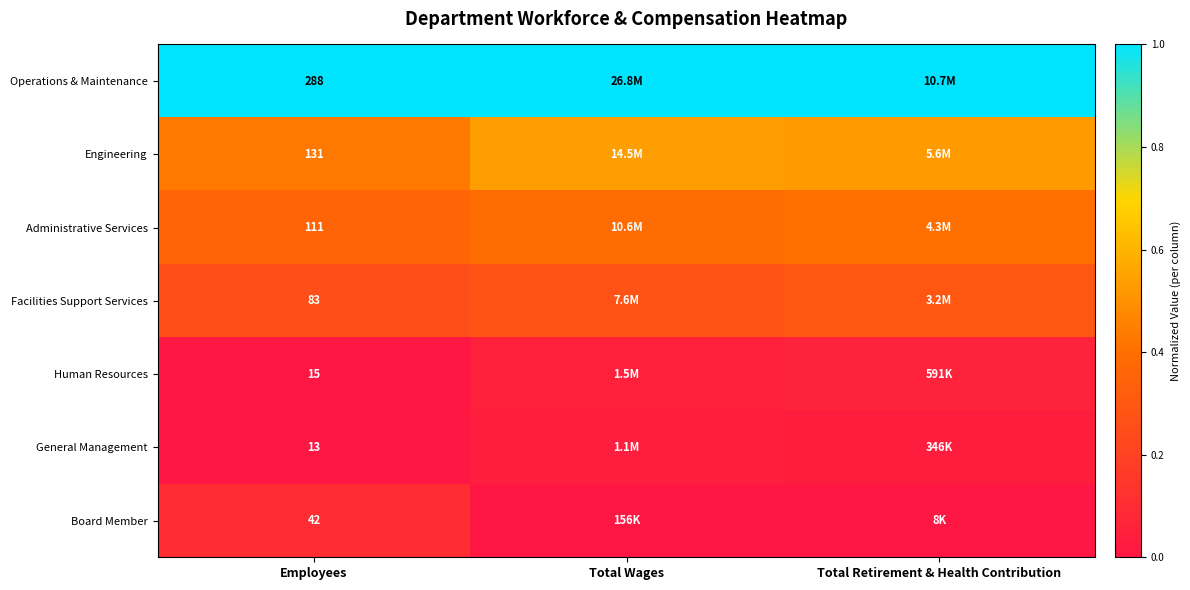

Rank the series at Employees from highest to lowest value.

Operations & Maintenance, Engineering, Administrative Services, Facilities Support Services, Board Member, Human Resources, General Management